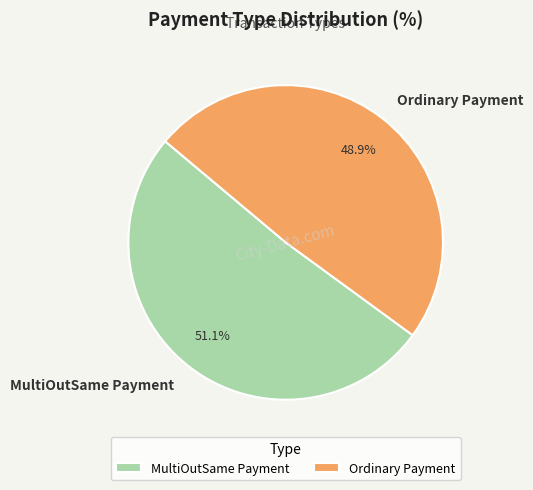

What is the majority slice?

MultiOutSame Payment